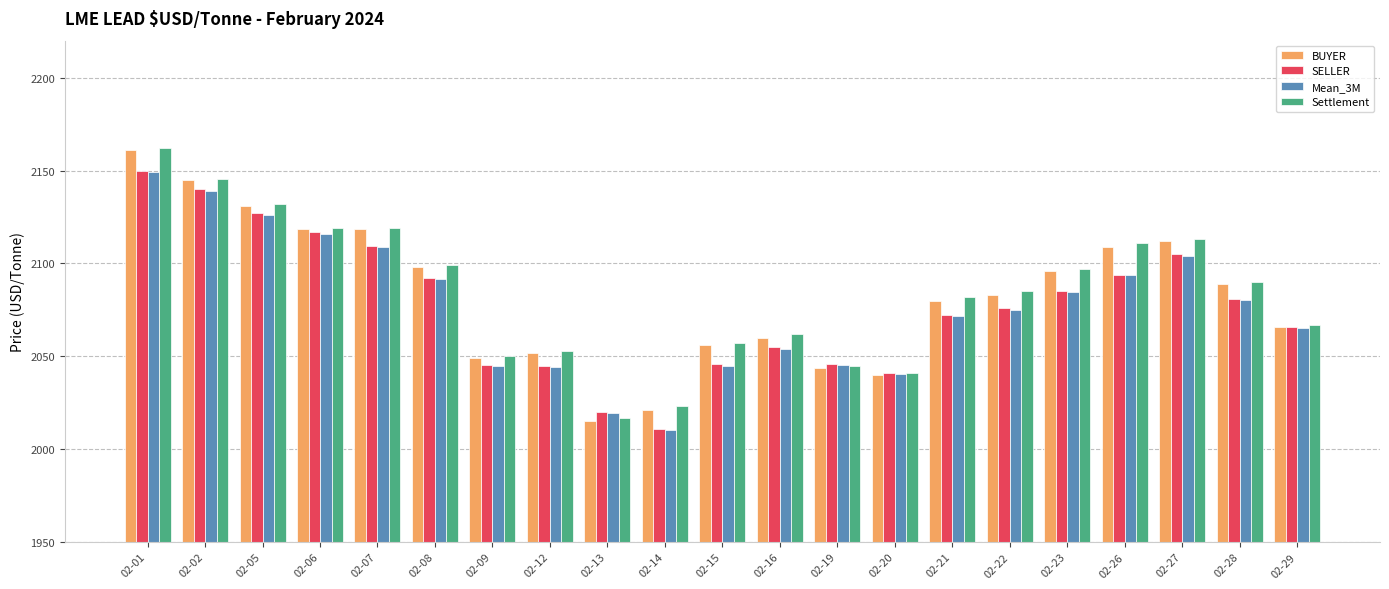

The SELLER series shows 918.7 at 02-28. True or false?

False